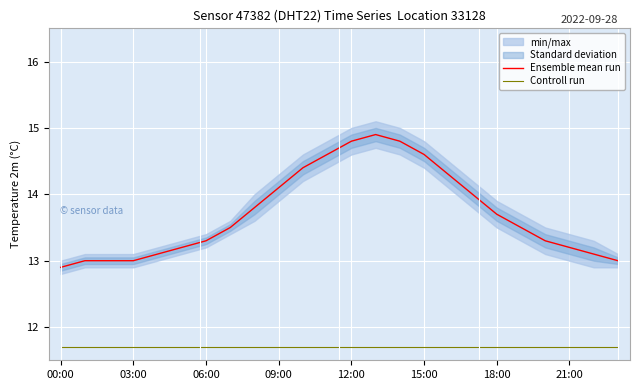

True or false: Controll run and Ensemble mean run intersect in this chart.

False